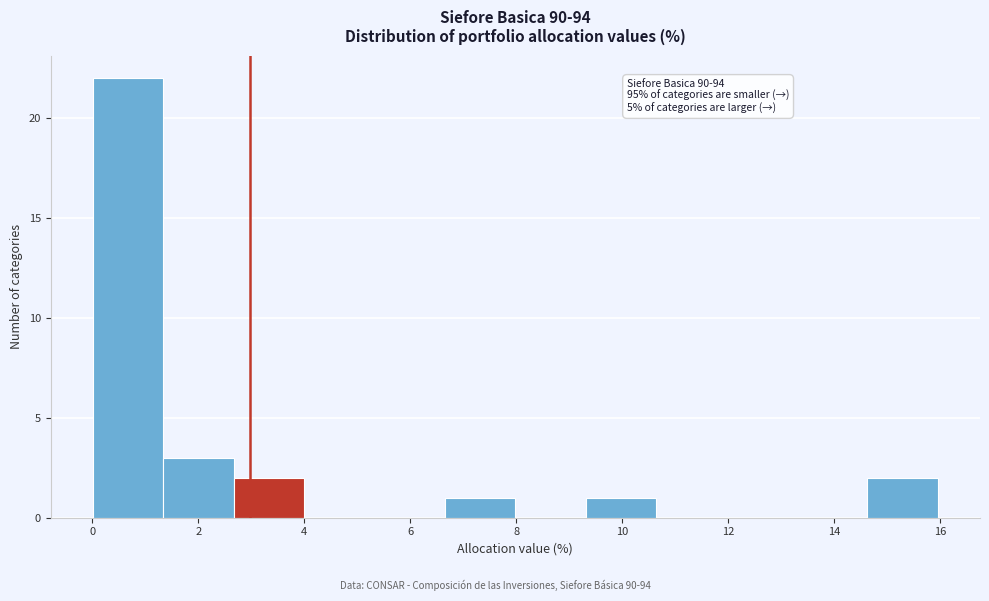

Which range on the x-axis has the tallest bar?

0.0 to 1.4